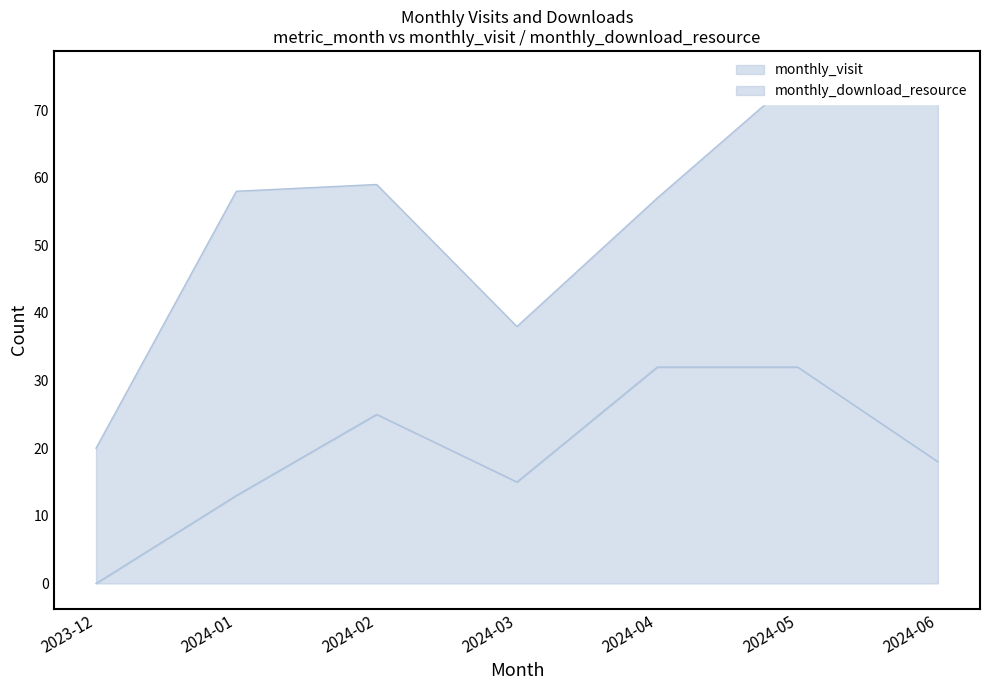

Where does the monthly_download_resource series first go above 18?

2024-02